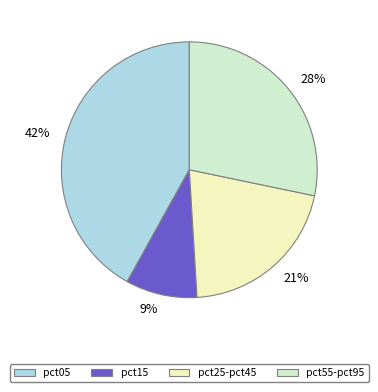

To the nearest percent, what is the average slice percentage?

25%